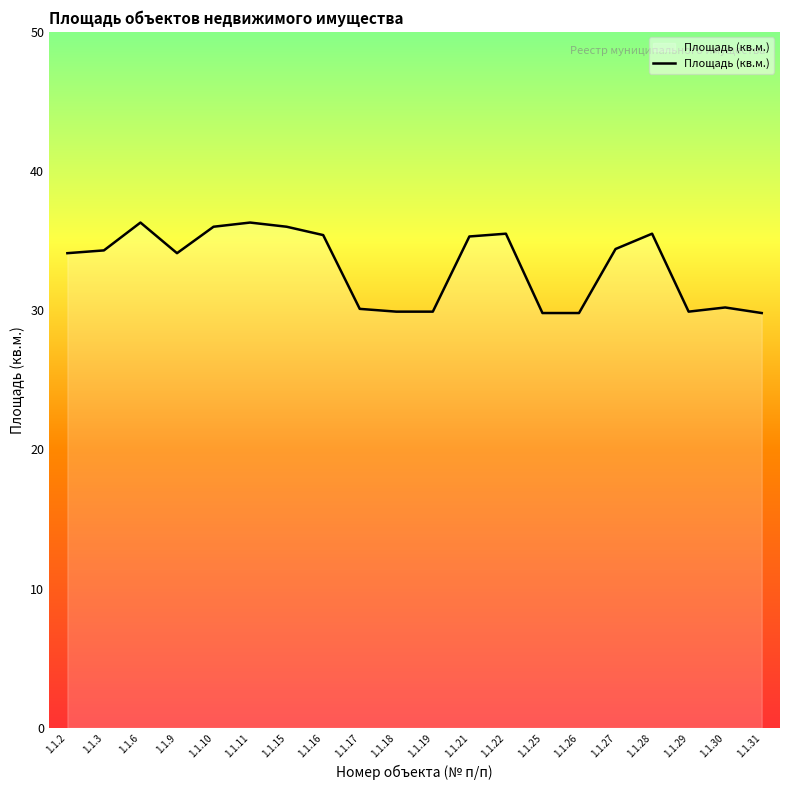

How many lines are shown in the chart?

1